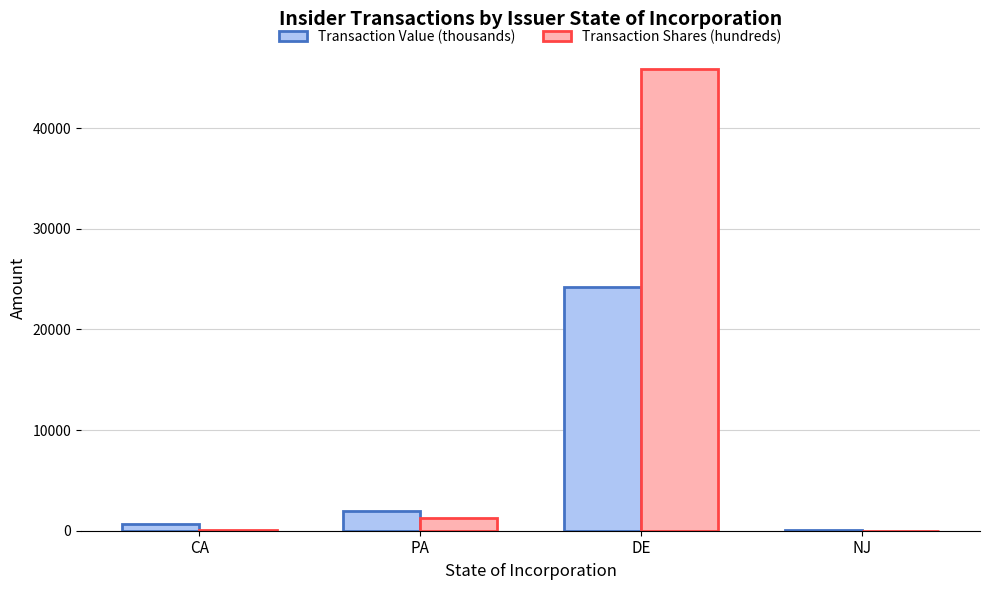

What are all the series names shown in the legend?

Transaction Value (thousands), Transaction Shares (hundreds)